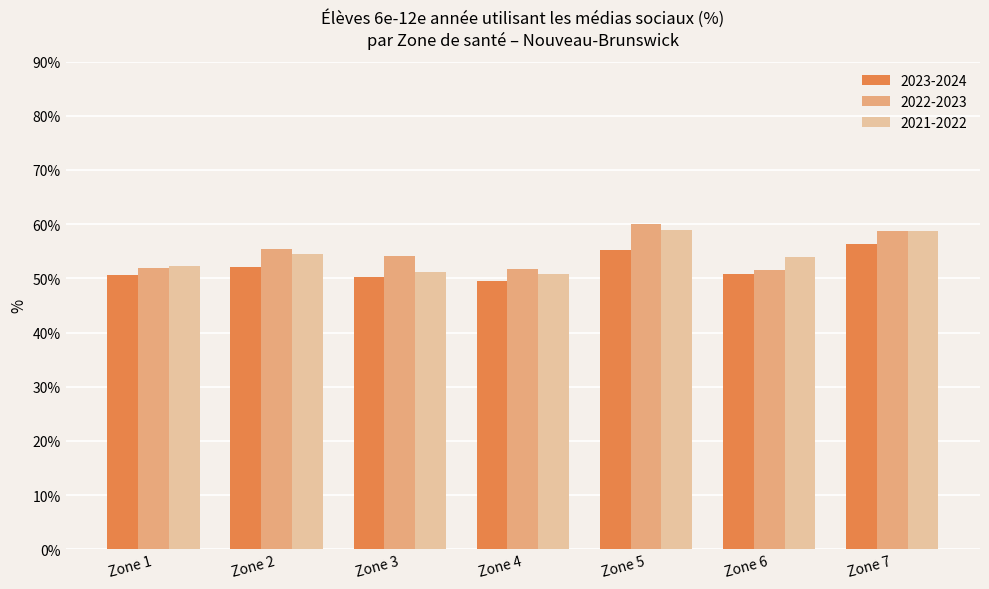

What is the highest value of the 2023-2024 series?

56.3